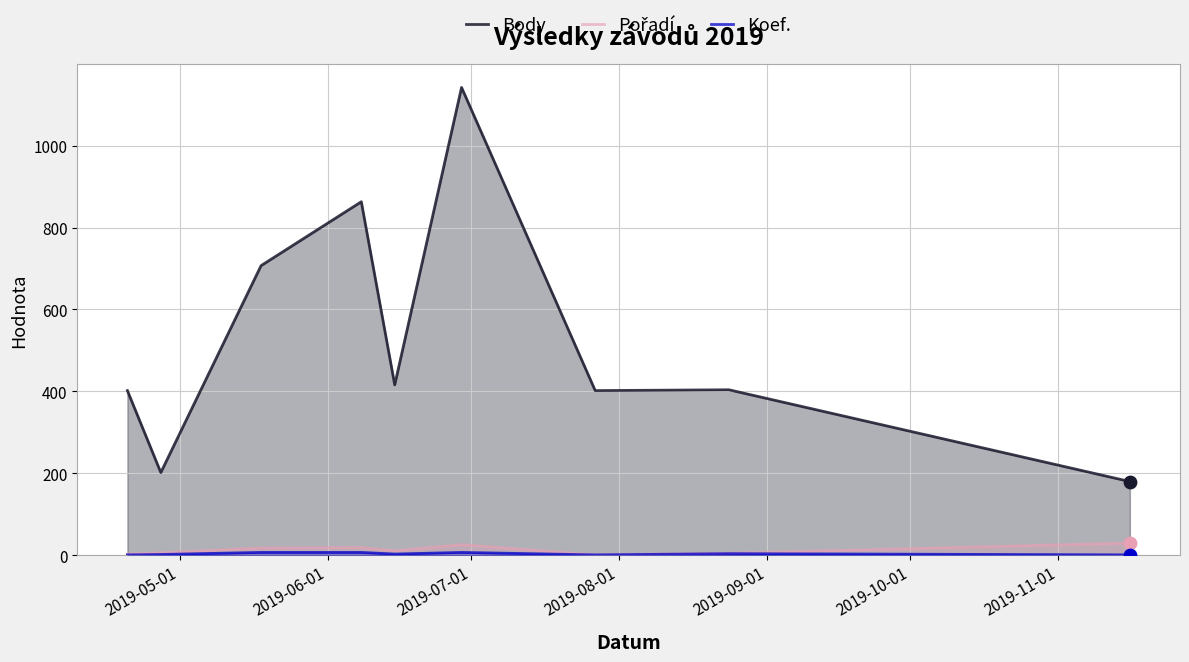

What are all the series names shown in the legend?

Body, Pořadí, Koef.